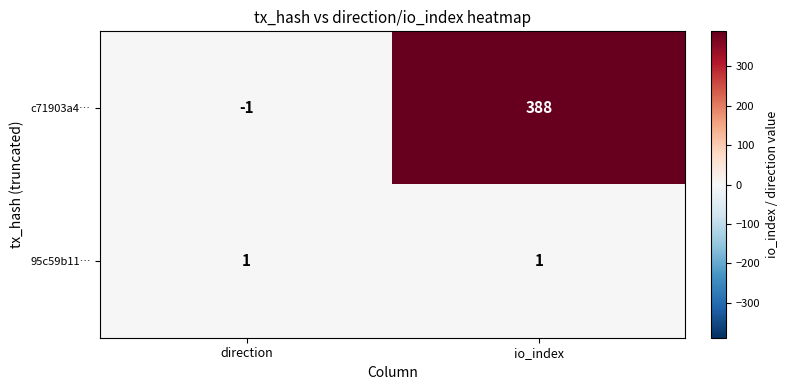

What is the difference between the highest and lowest values at io_index?

387